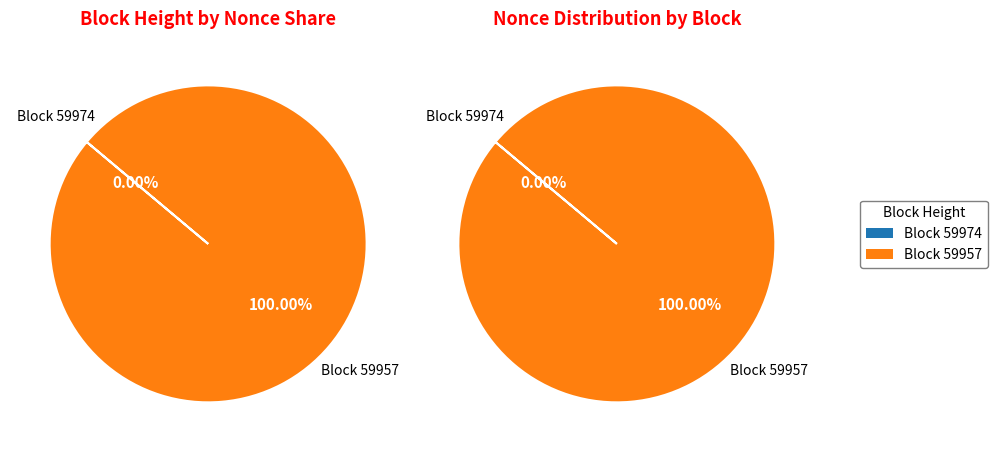

Combined, do 59957 and 59974 account for over 50%?

Yes